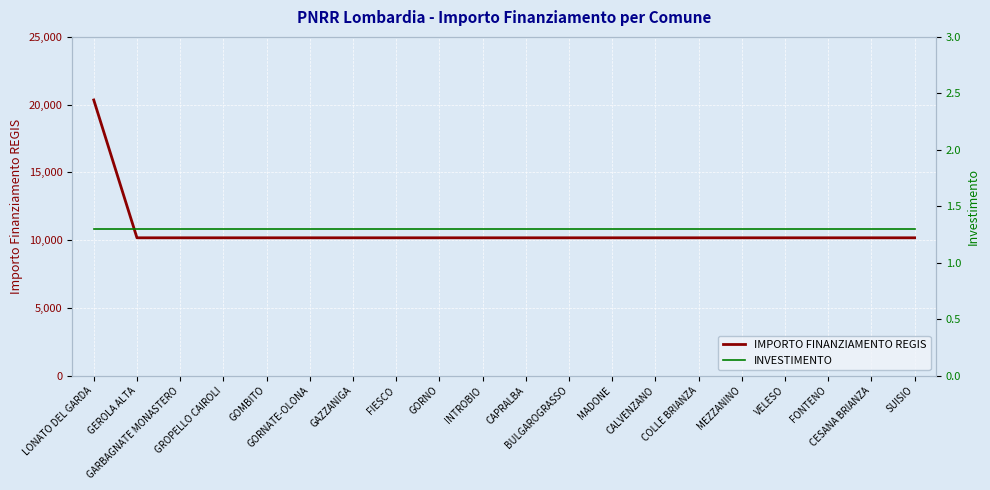

At which label is IMPORTO FINANZIAMENTO REGIS closest to 15258?

LONATO DEL GARDA